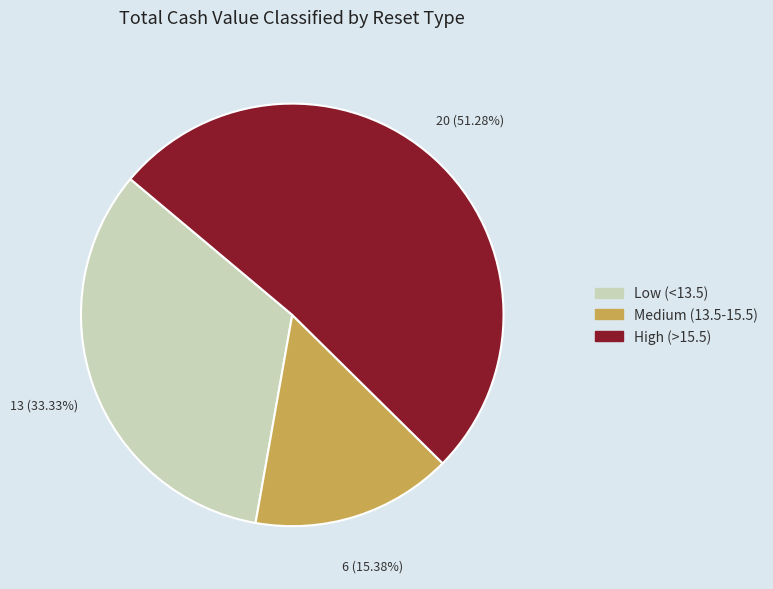

Do High (>15.5) and Medium (13.5-15.5) together represent more than half of the pie?

Yes